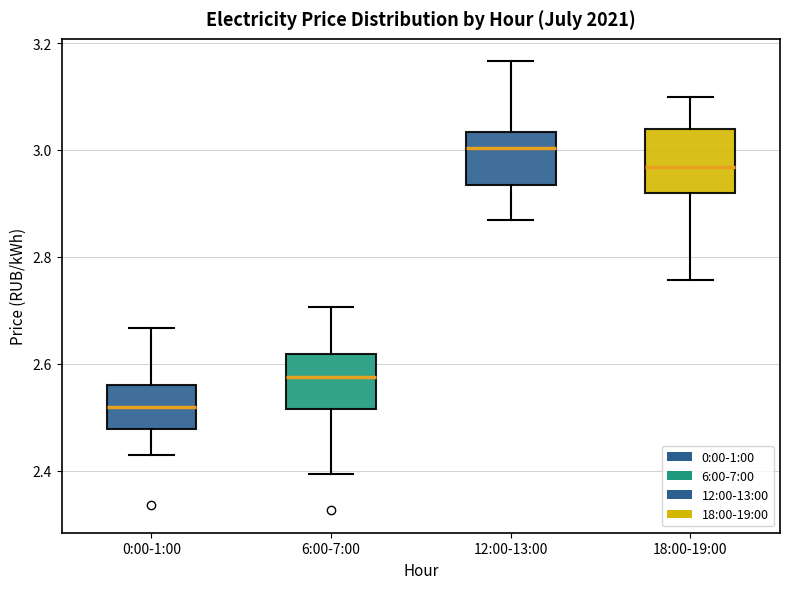

Which box has the highest median line?

12:00-13:00